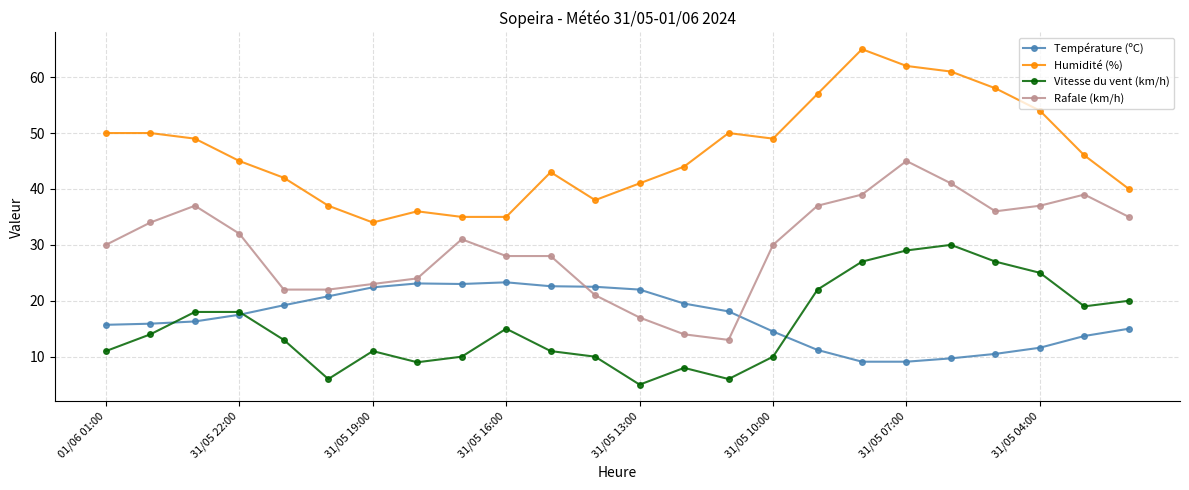

Count the number of categories in the chart.

24